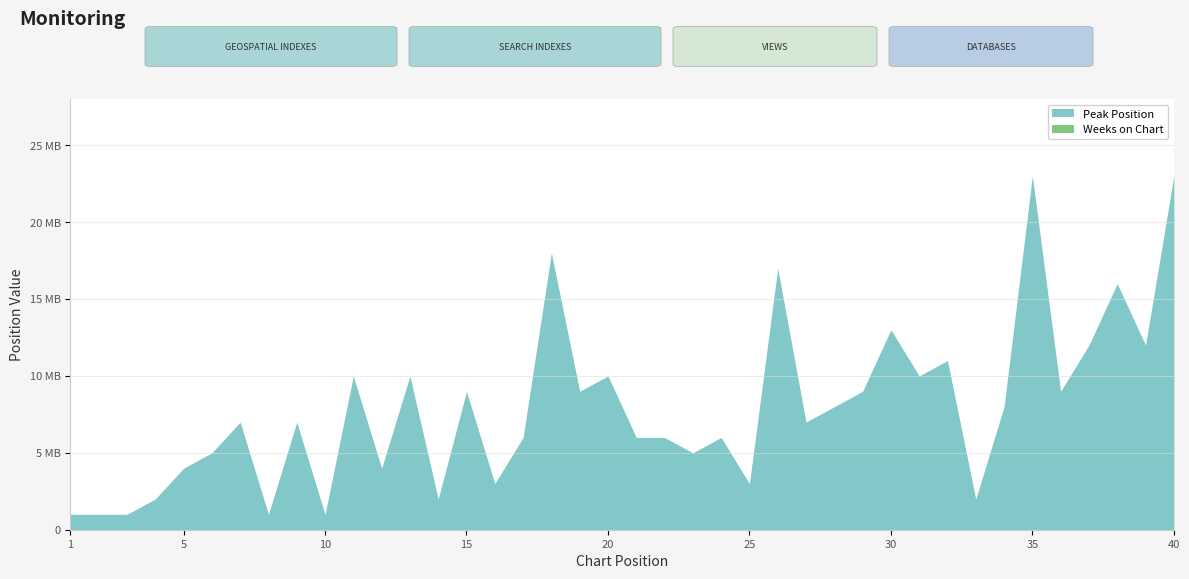

What are all the series names shown in the legend?

Peak Position, Weeks on Chart